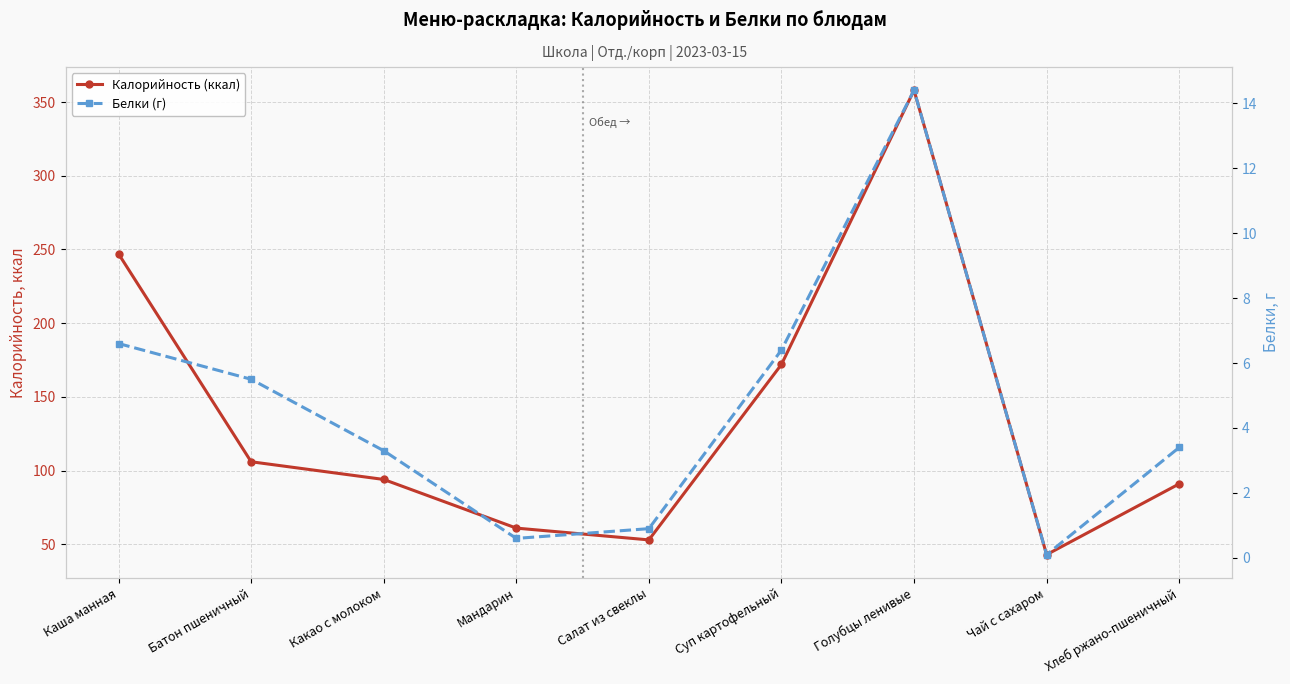

What is the label of the 7th point from the right?

Какао с молоком